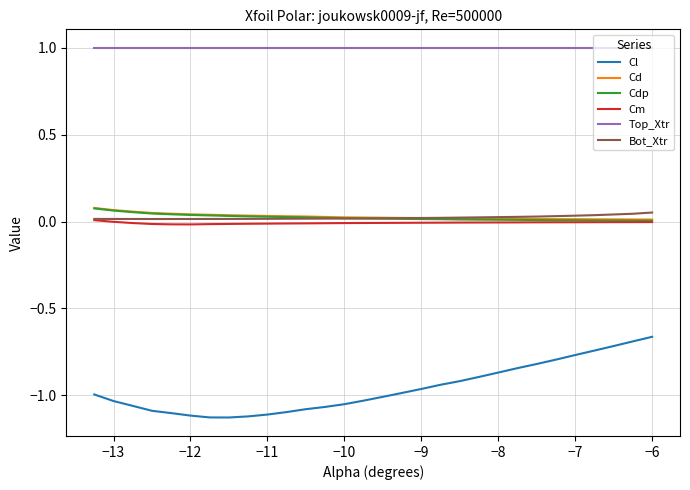

Which series has the largest range (max minus min)?

Cl